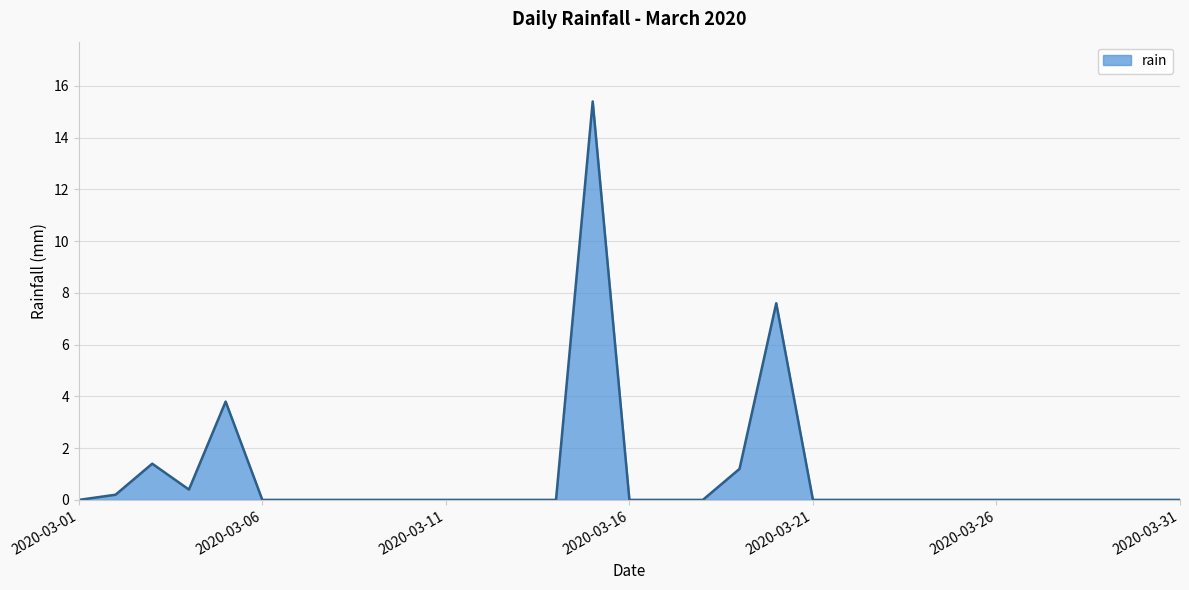

How many distinct data groups are displayed?

1